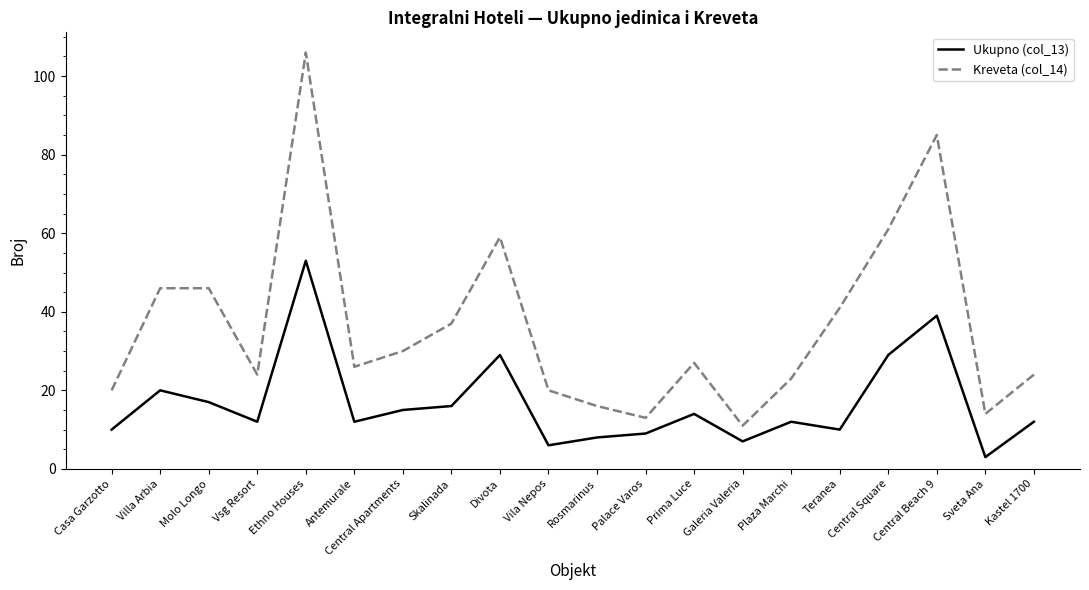

At which label is Kreveta (col_14) closest to 58?

Divota